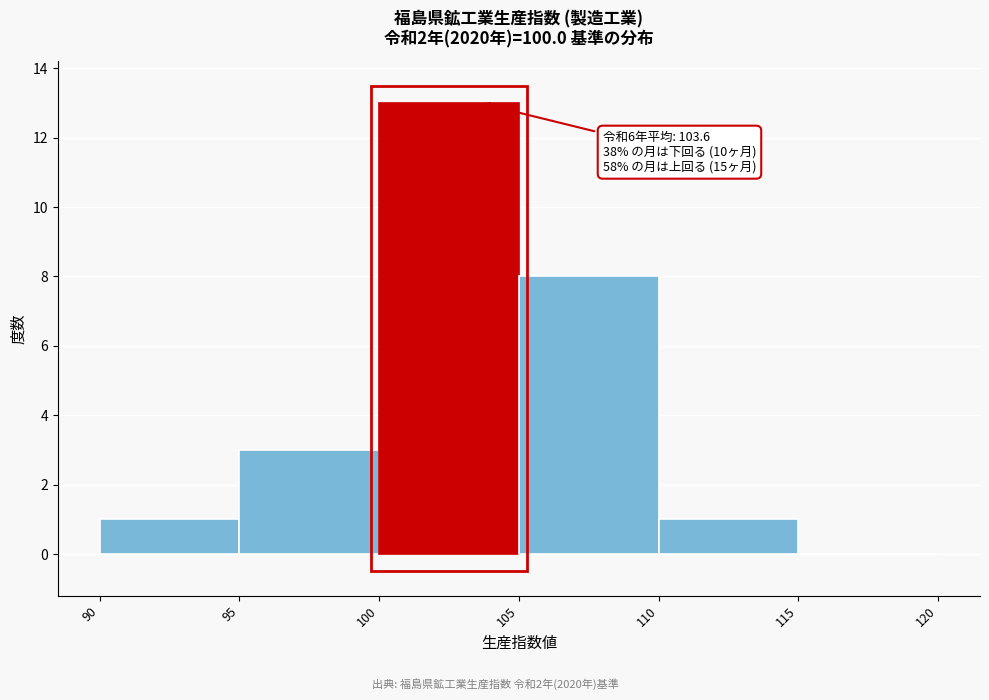

Which range on the x-axis has the tallest bar?

100 to 105